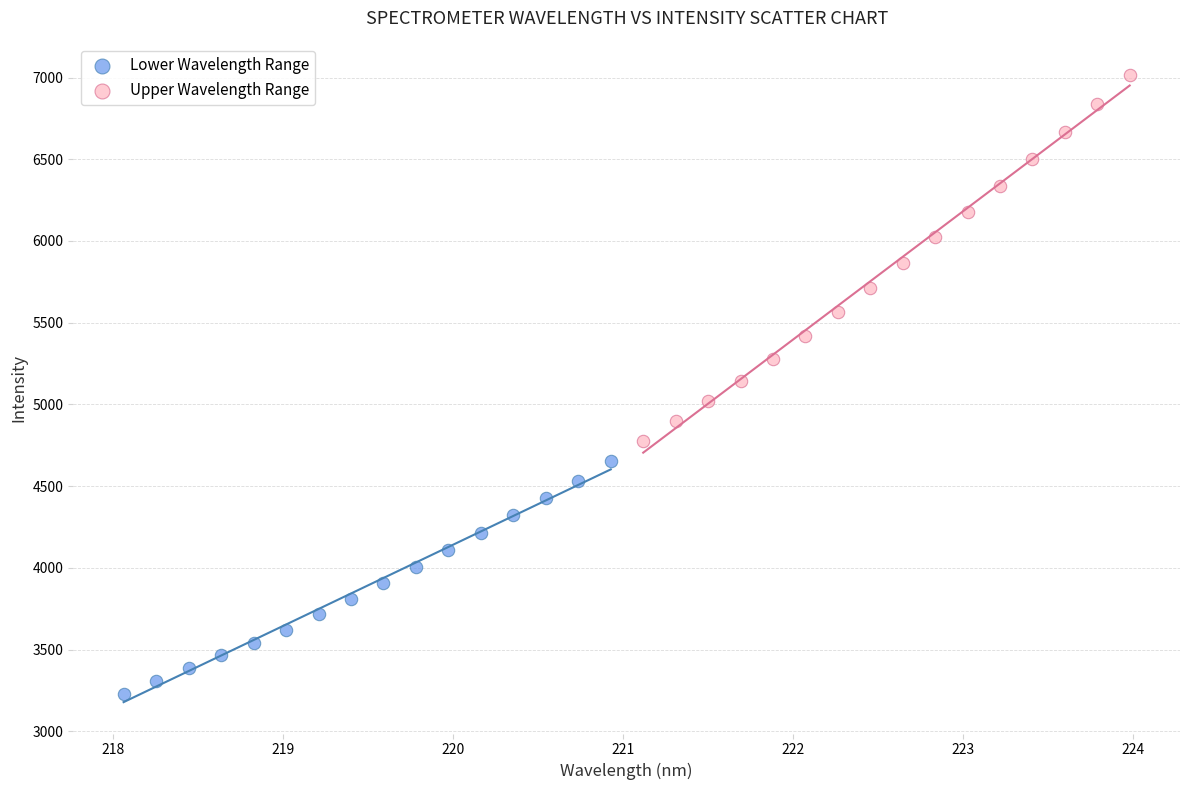

Which series has the widest spread of Y values?

Upper Wavelength Range